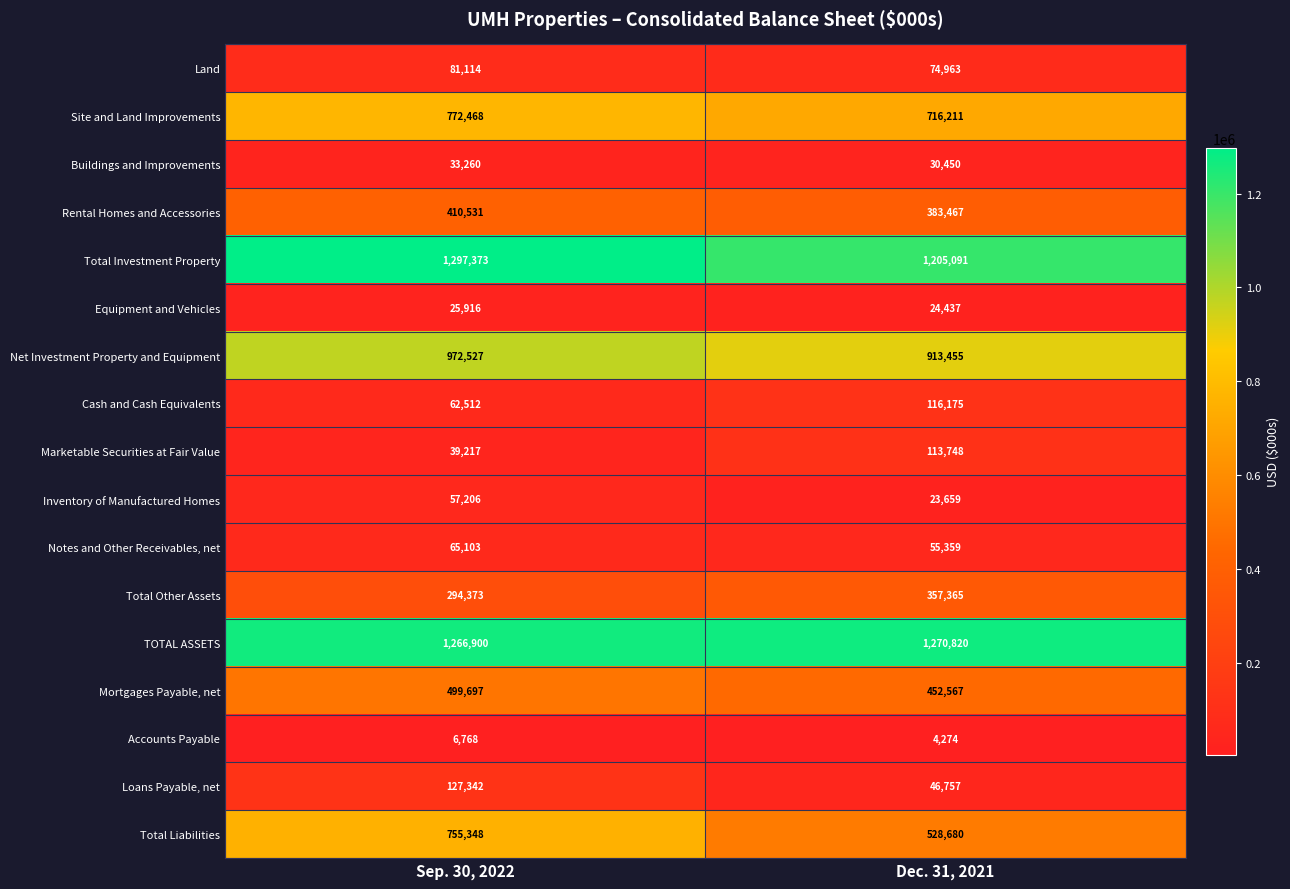

Between Sep. 30, 2022 and Dec. 31, 2021, which series saw the biggest shift?

Total Liabilities